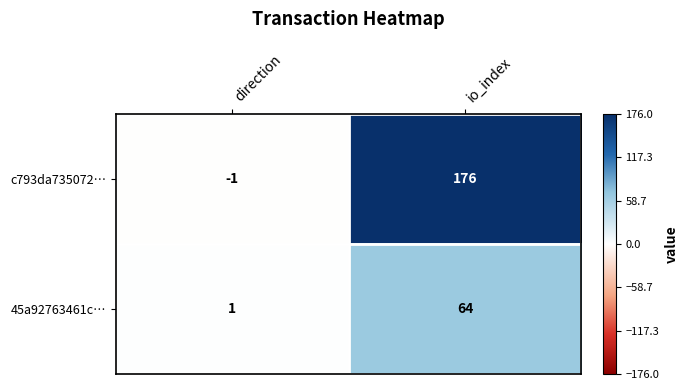

Is it true that c793da735072… equals 85 at io_index?

False